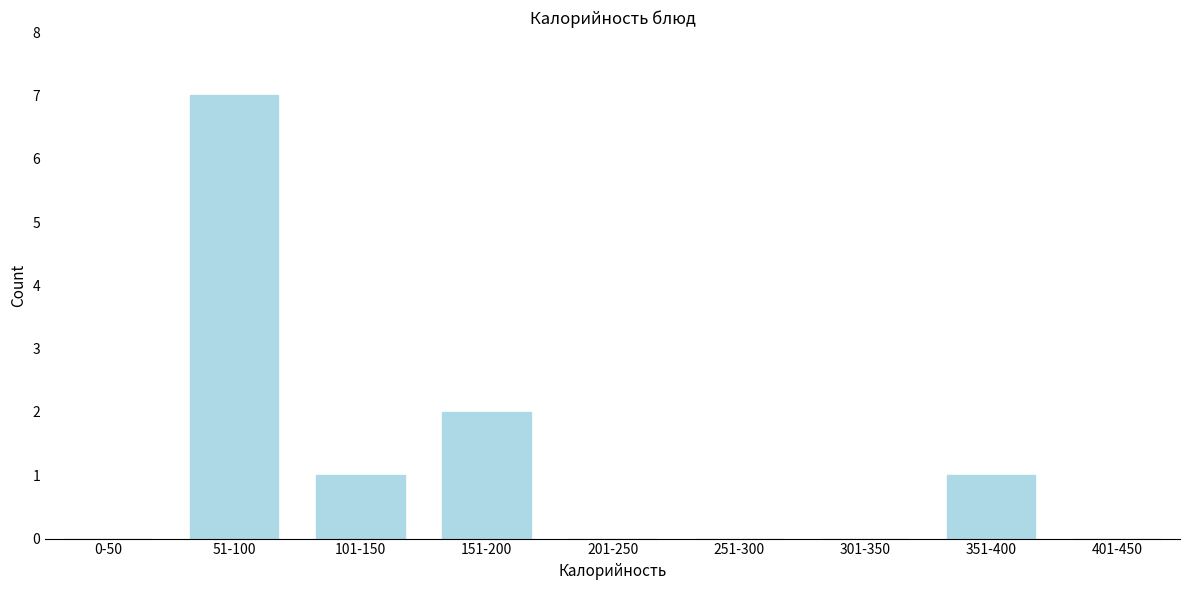

Reading left to right, transcribe all the data shown in this chart.

0-50=0	51-100=7	101-150=1	151-200=2	201-250=0	251-300=0	301-350=0	351-400=1	401-450=0